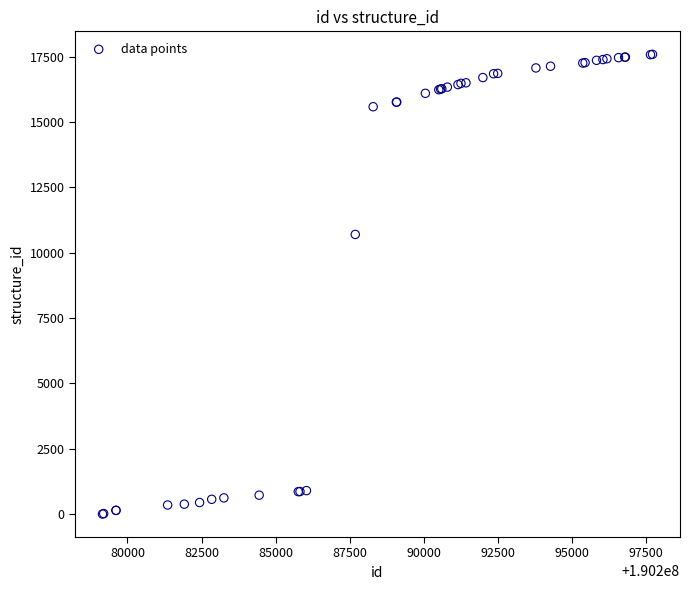

What Y value in the scatter plot is closest to 8795?

10699